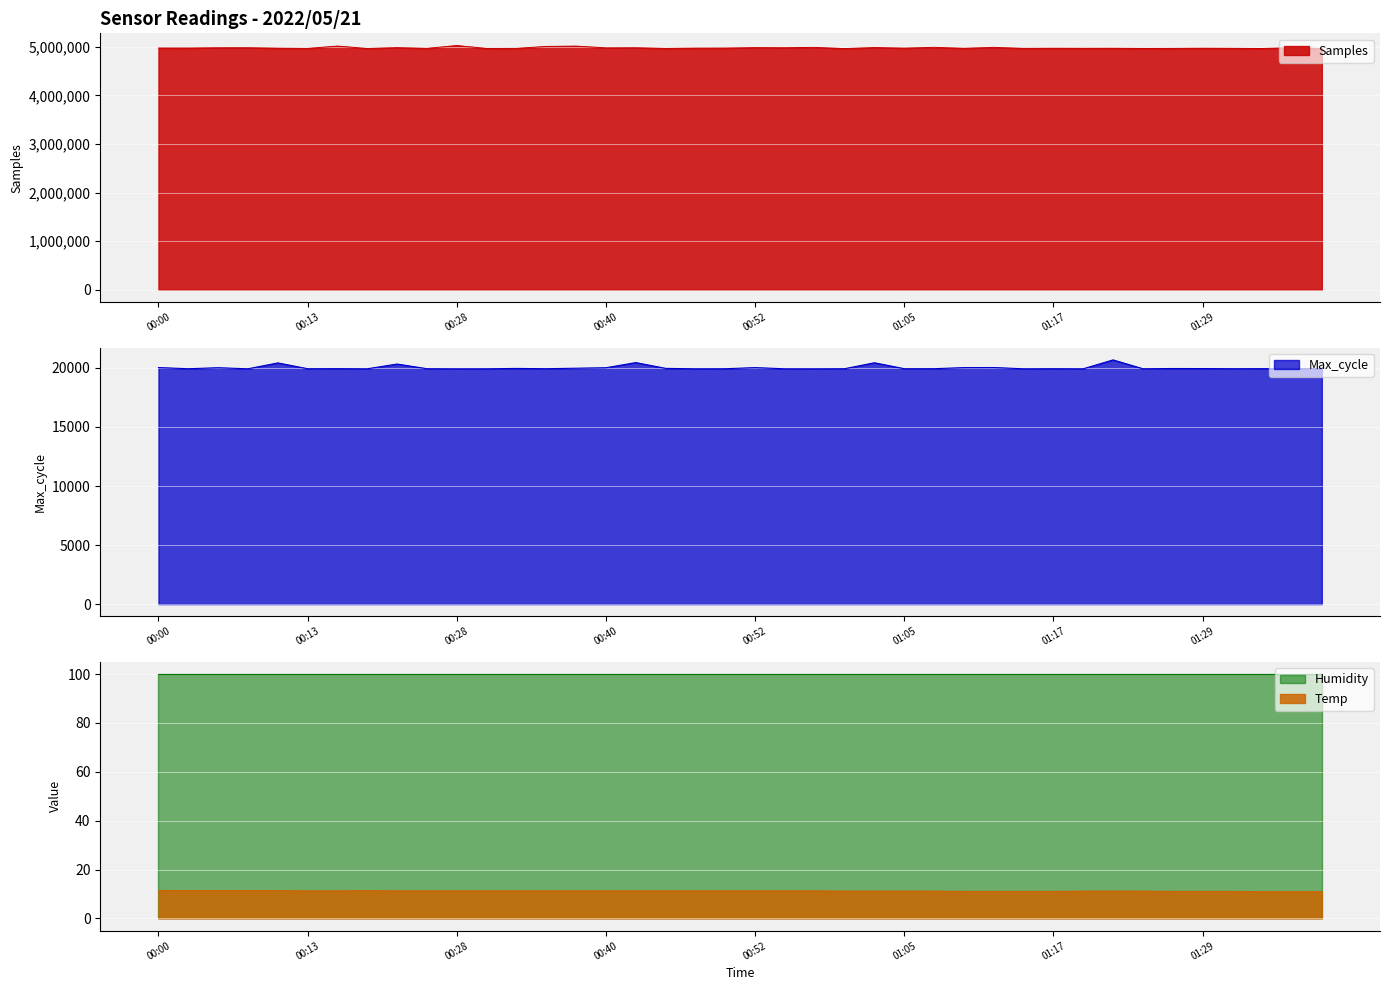

What position from the left is 2022/05/21 01:34:48?

38